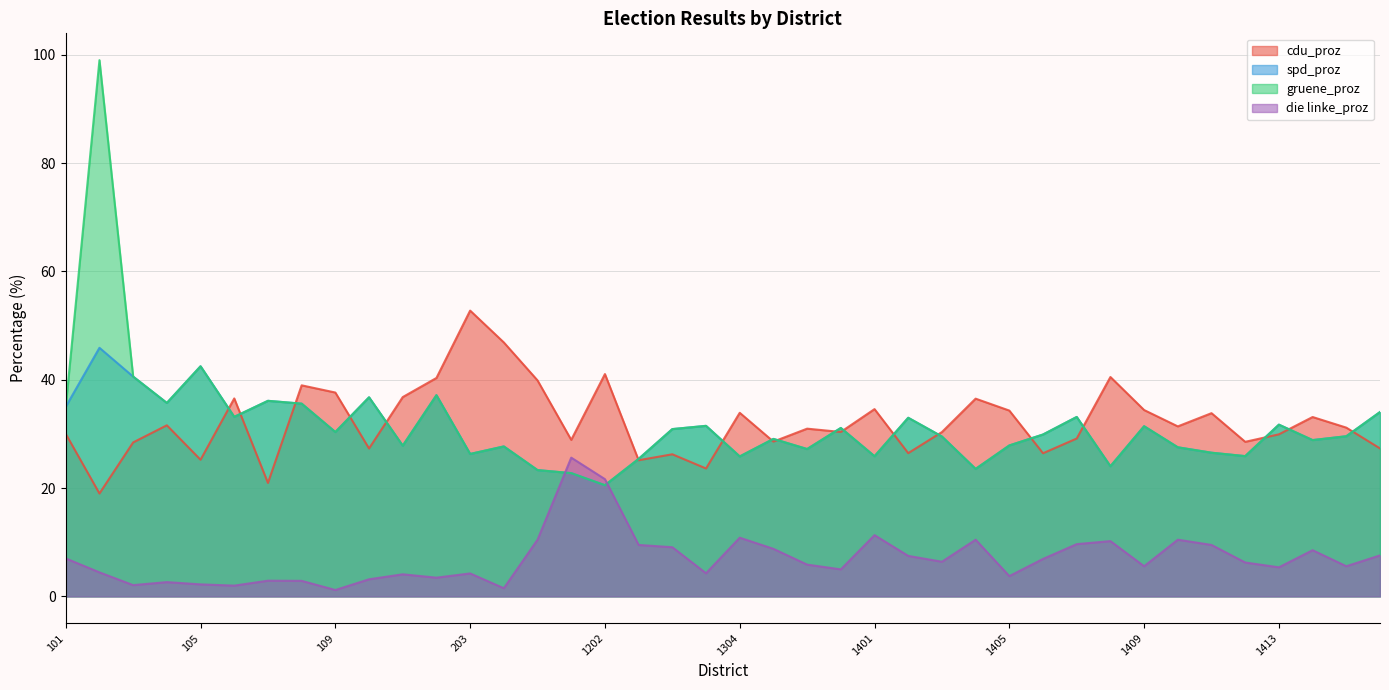

What is the difference between the second highest and second lowest values in the gruene_proz series?

19.7